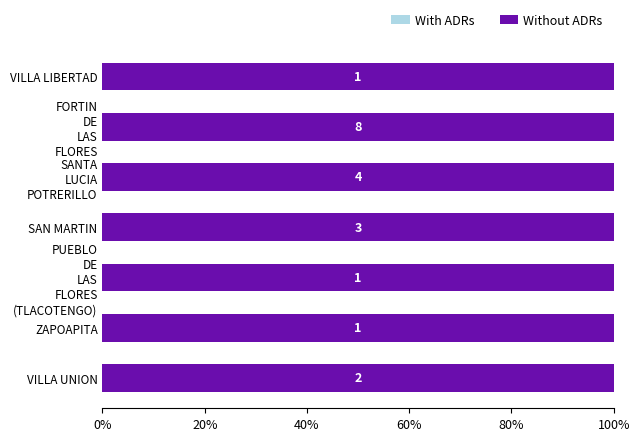

What is the highest value of the count series?

8